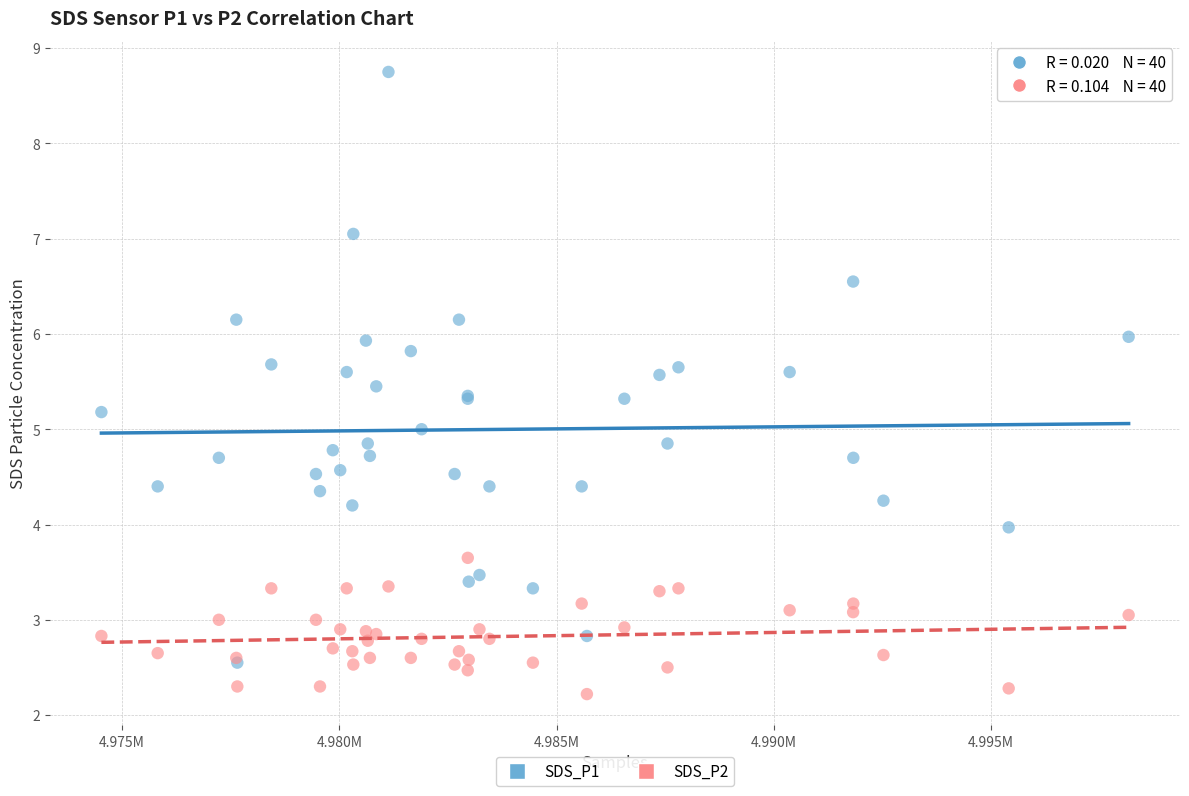

Which series has the widest spread of Y values?

SDS_P1